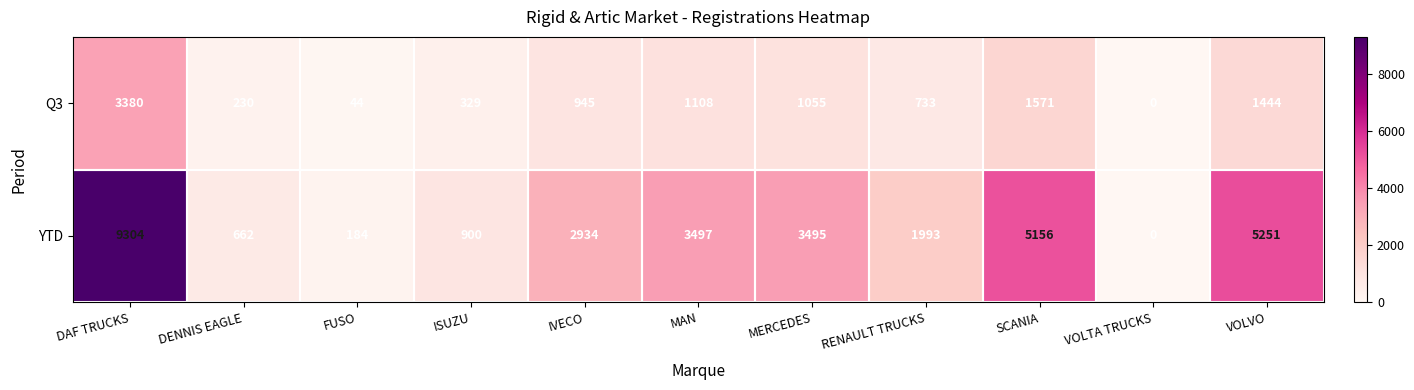

What is the sum of all YTD values?

33376